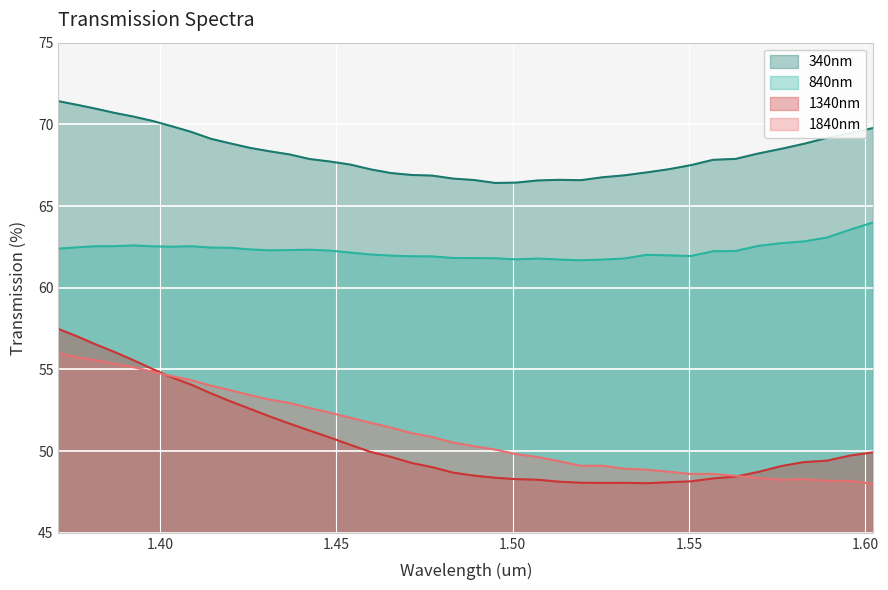

True or false: 1840nm and 340nm cross at least once.

False